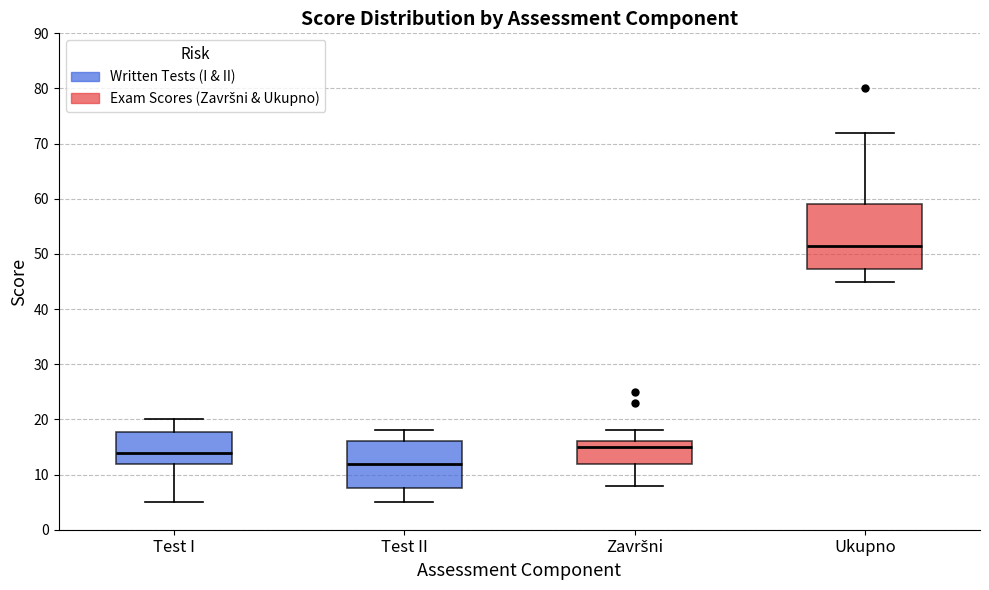

Comparing the boxes themselves (not the whiskers), which one is the tallest?

Ukupno